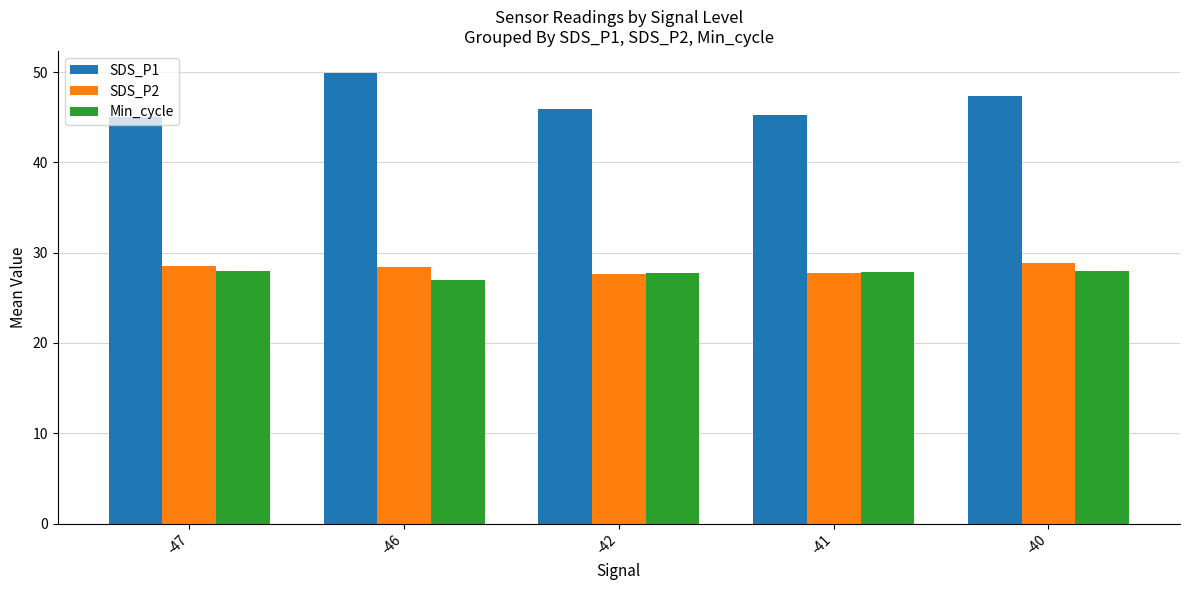

What is the approximate value of Min_cycle at -47?

28.0